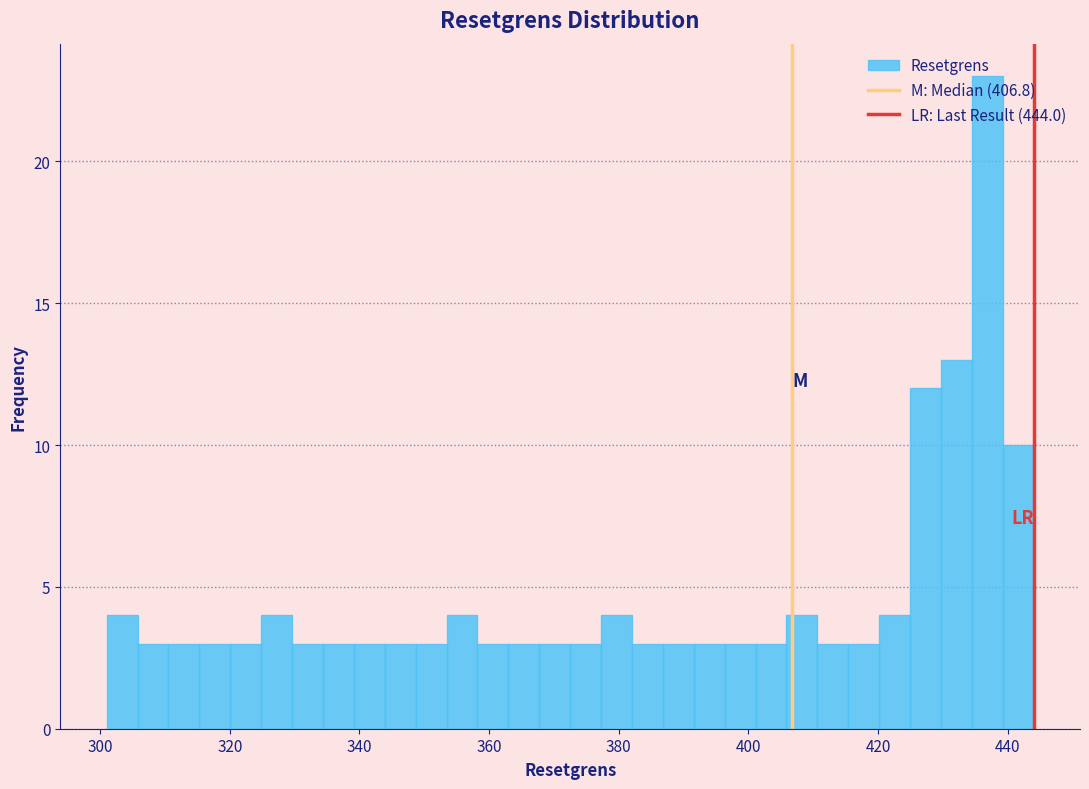

Read against the x-axis, roughly where is the centre of the tallest bar?

436